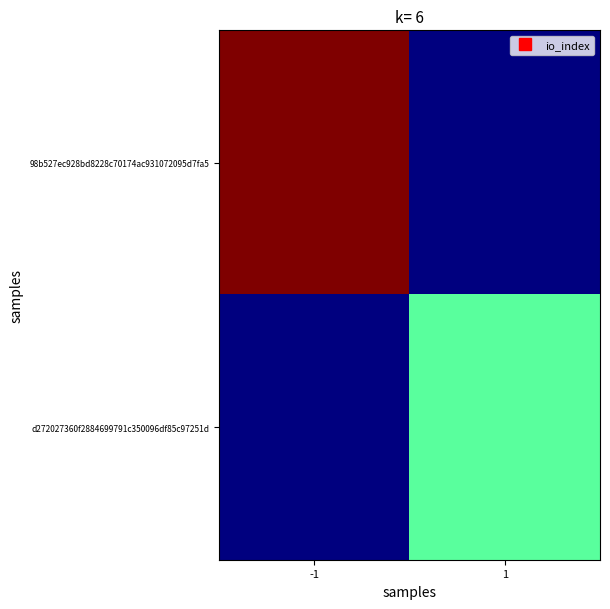

What is the total value across all series at -1?

37